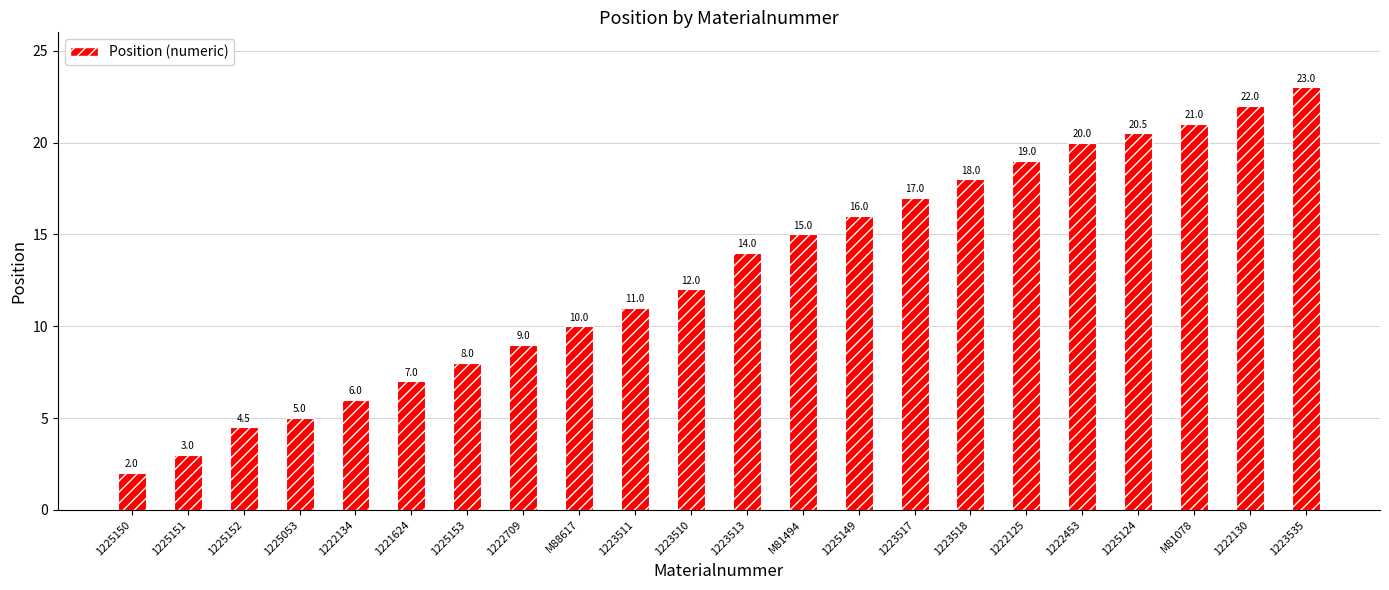

How many bars are there in total?

22